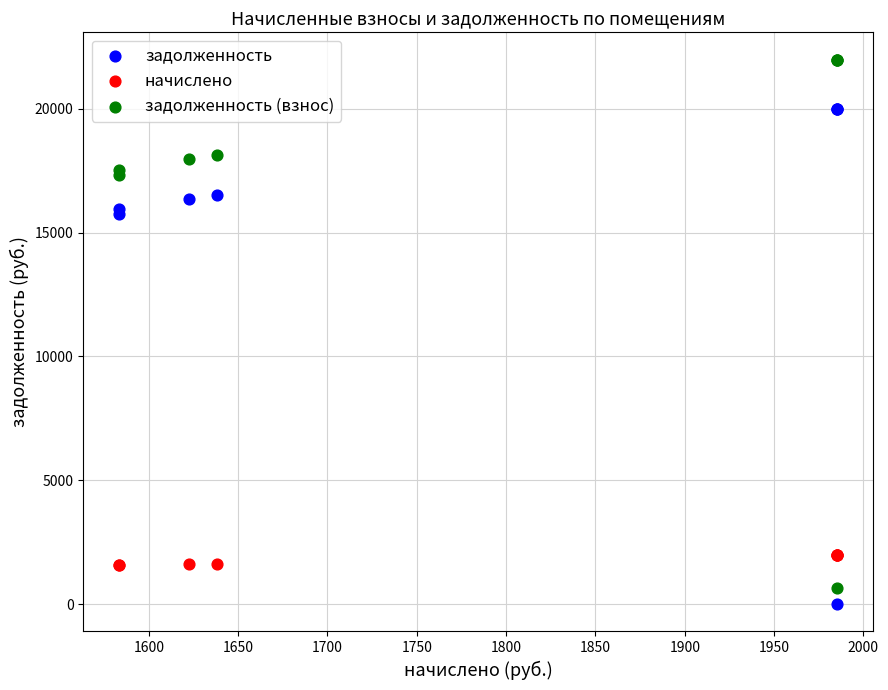

What is the X range (max minus min) for the scatter plot?

401.7